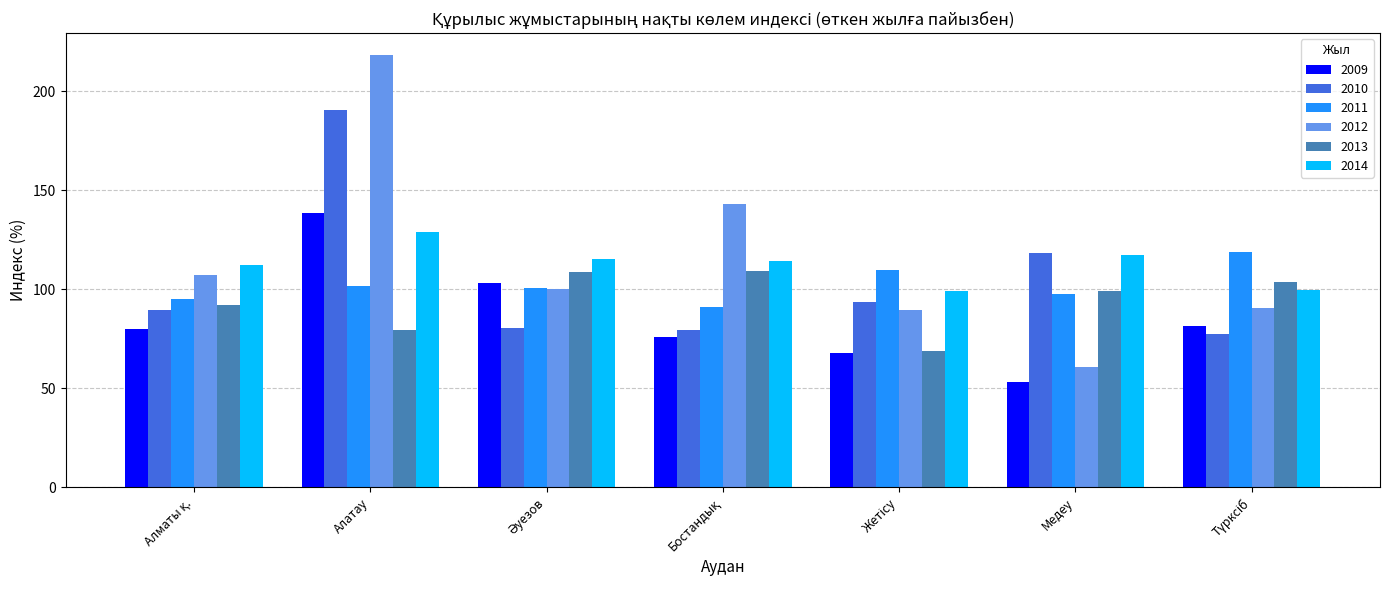

Which series has the largest range (max minus min)?

2012